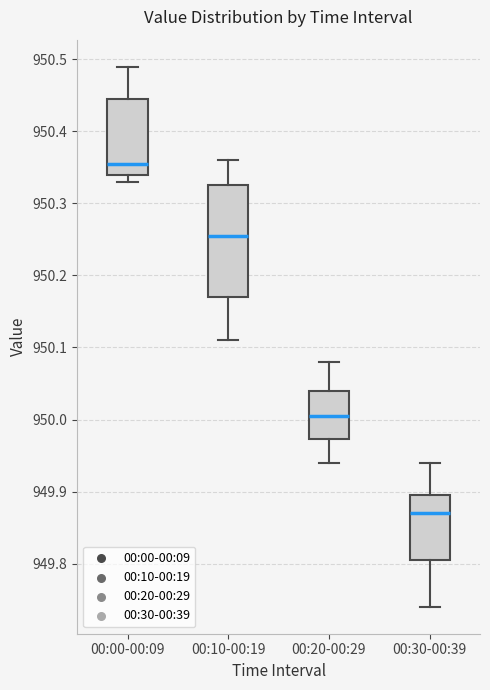

Comparing the boxes themselves (not the whiskers), which one is the tallest?

00:10-00:19